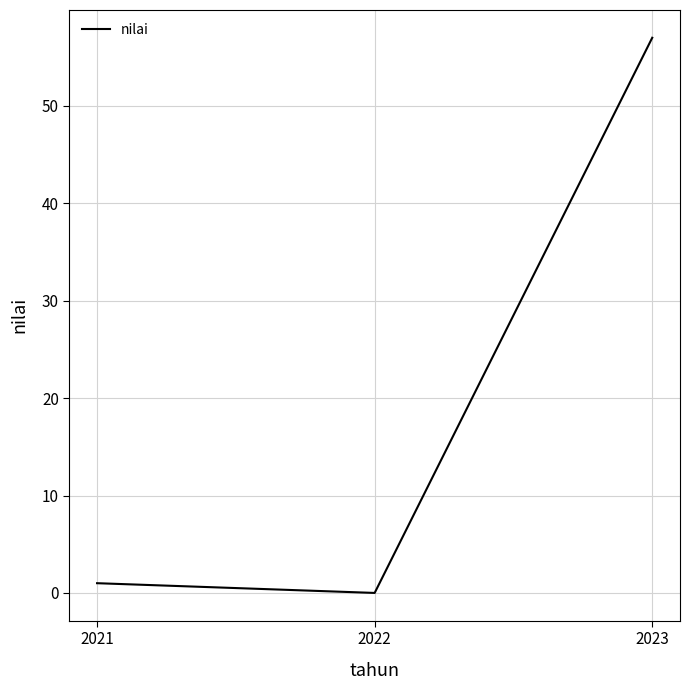

At which category does the chart reach its minimum across all series?

2022